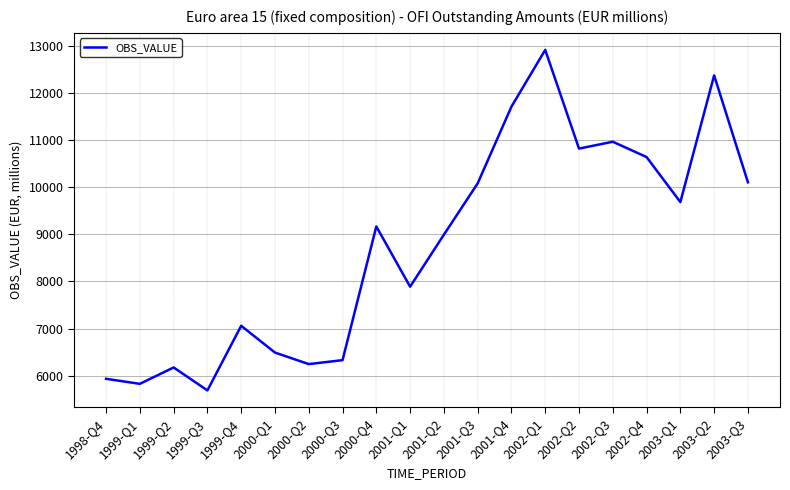

Between 2001-Q3 and 1998-Q4, which is larger?

2001-Q3